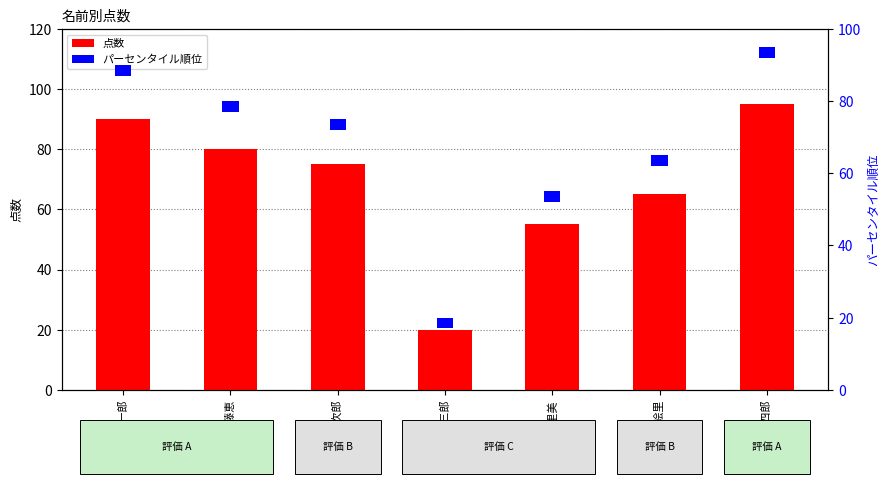

At 橋本絵里, list the series in order from smallest to largest.

パーセンタイル順位, 点数